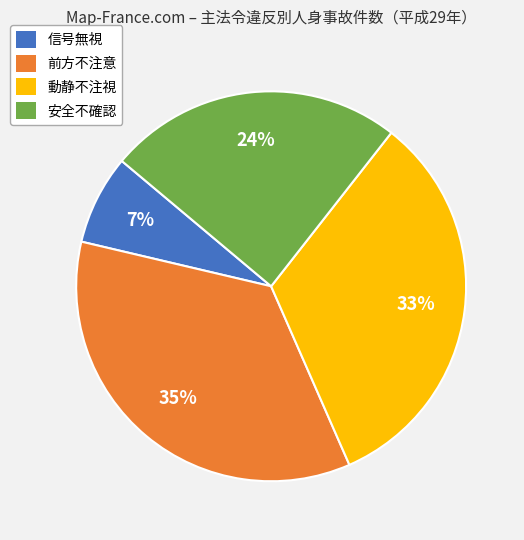

Which category has the smallest portion of the pie?

信号無視